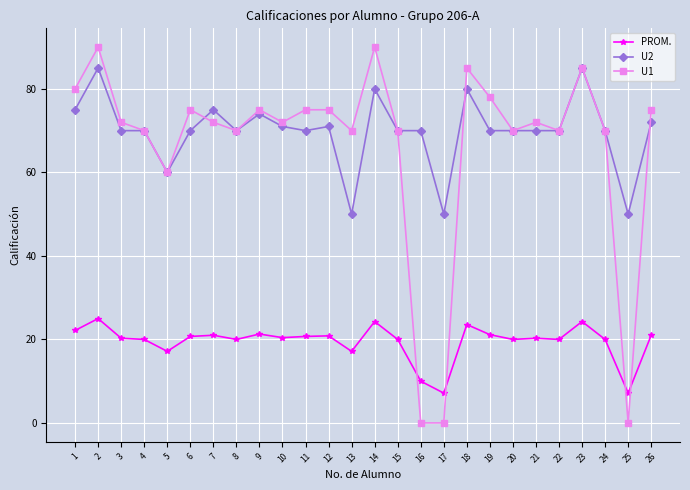

Rank the series at 17 from highest to lowest value.

U2, PROM., U1